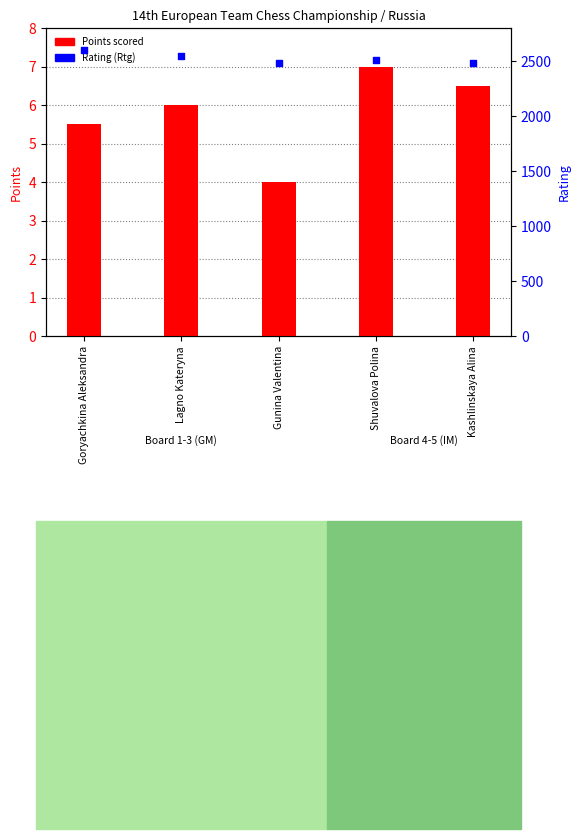

Which series has the largest Y range (max minus min)?

Rating (Rtg)